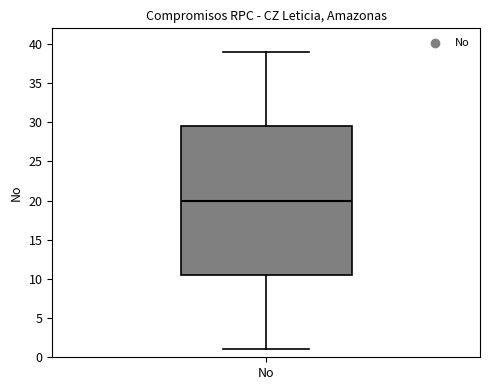

Where does the upper whisker of the box for No end on the y-axis? The values are not printed on the chart, so give them approximately, as read against the axis.

39.0